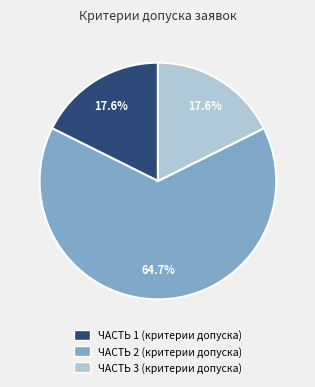

Which category has the biggest portion of the pie?

ЧАСТЬ 2 (критерии допуска)